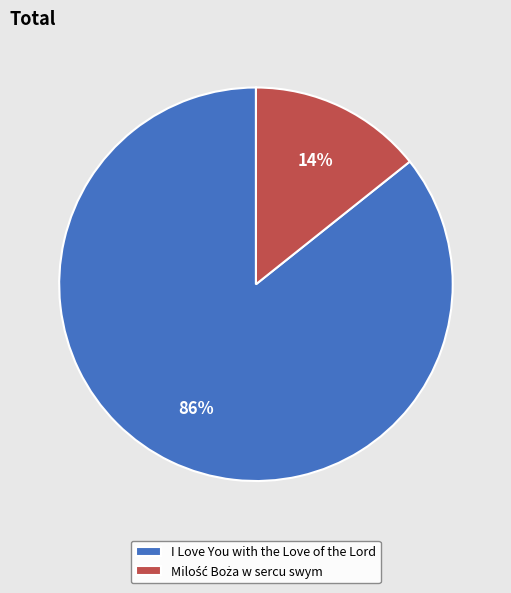

What percentage is the I Love You with the Love of the Lord slice, to the nearest percent?

86%